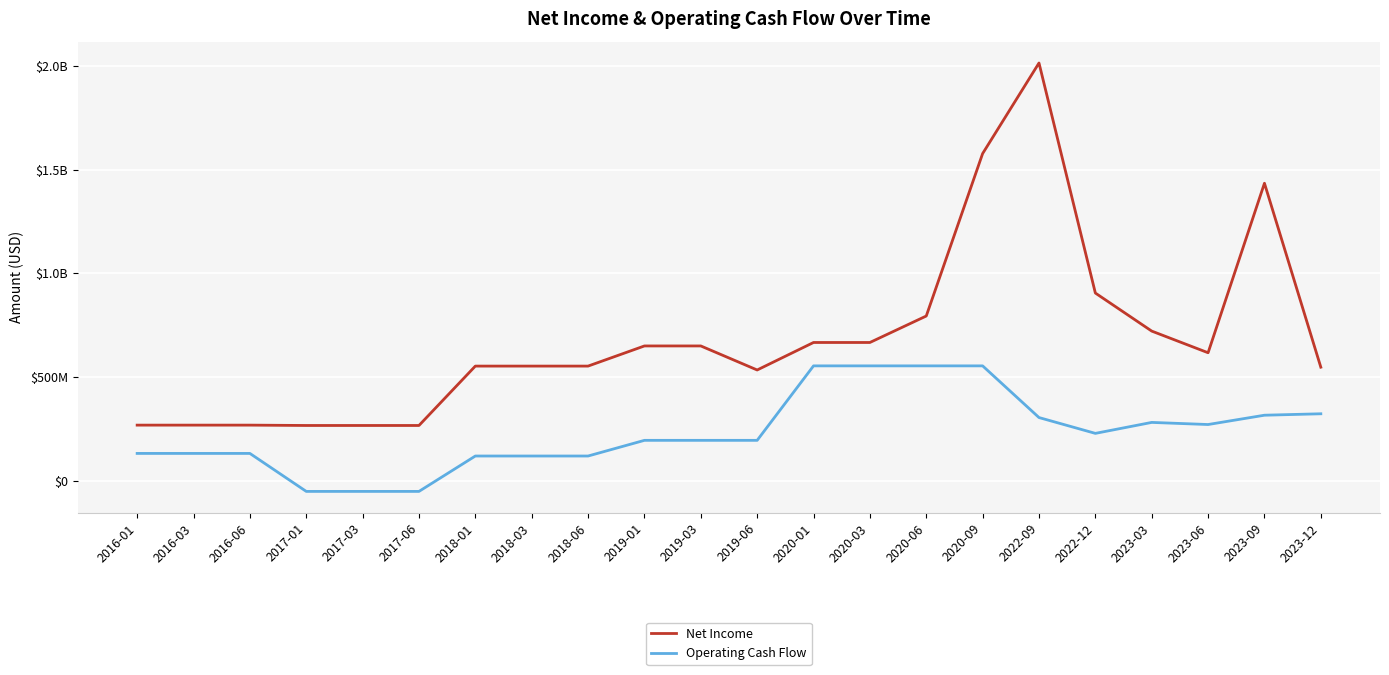

What are all the series names shown in the legend?

Net Income, Operating Cash Flow